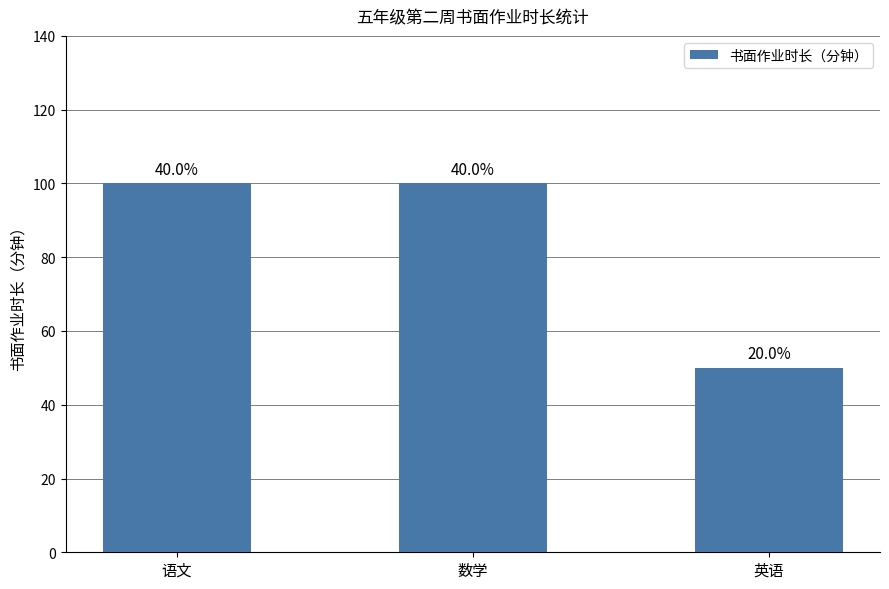

Does the chart contain any negative values?

No